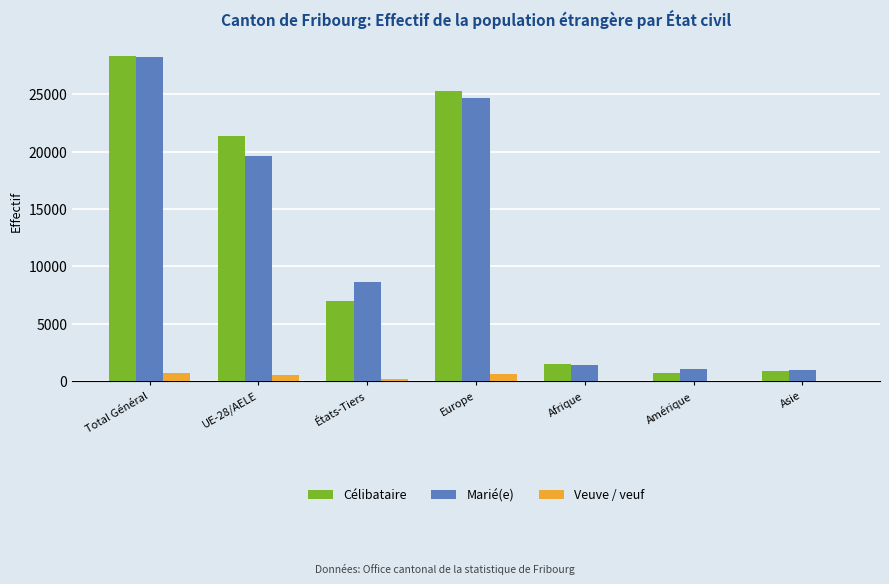

Read the Marié(e) value at Europe, to the nearest 50.

24700